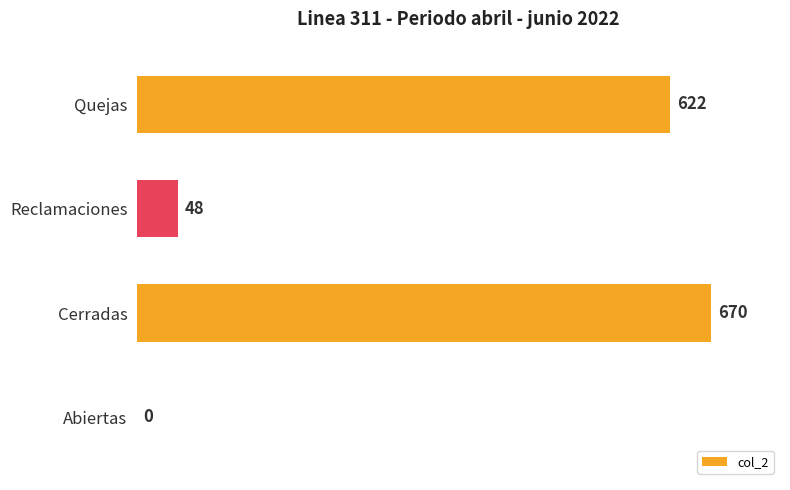

Reading bottom to top, extract all data points from this chart.

Abiertas=0	Cerradas=670	Reclamaciones=48	Quejas=622